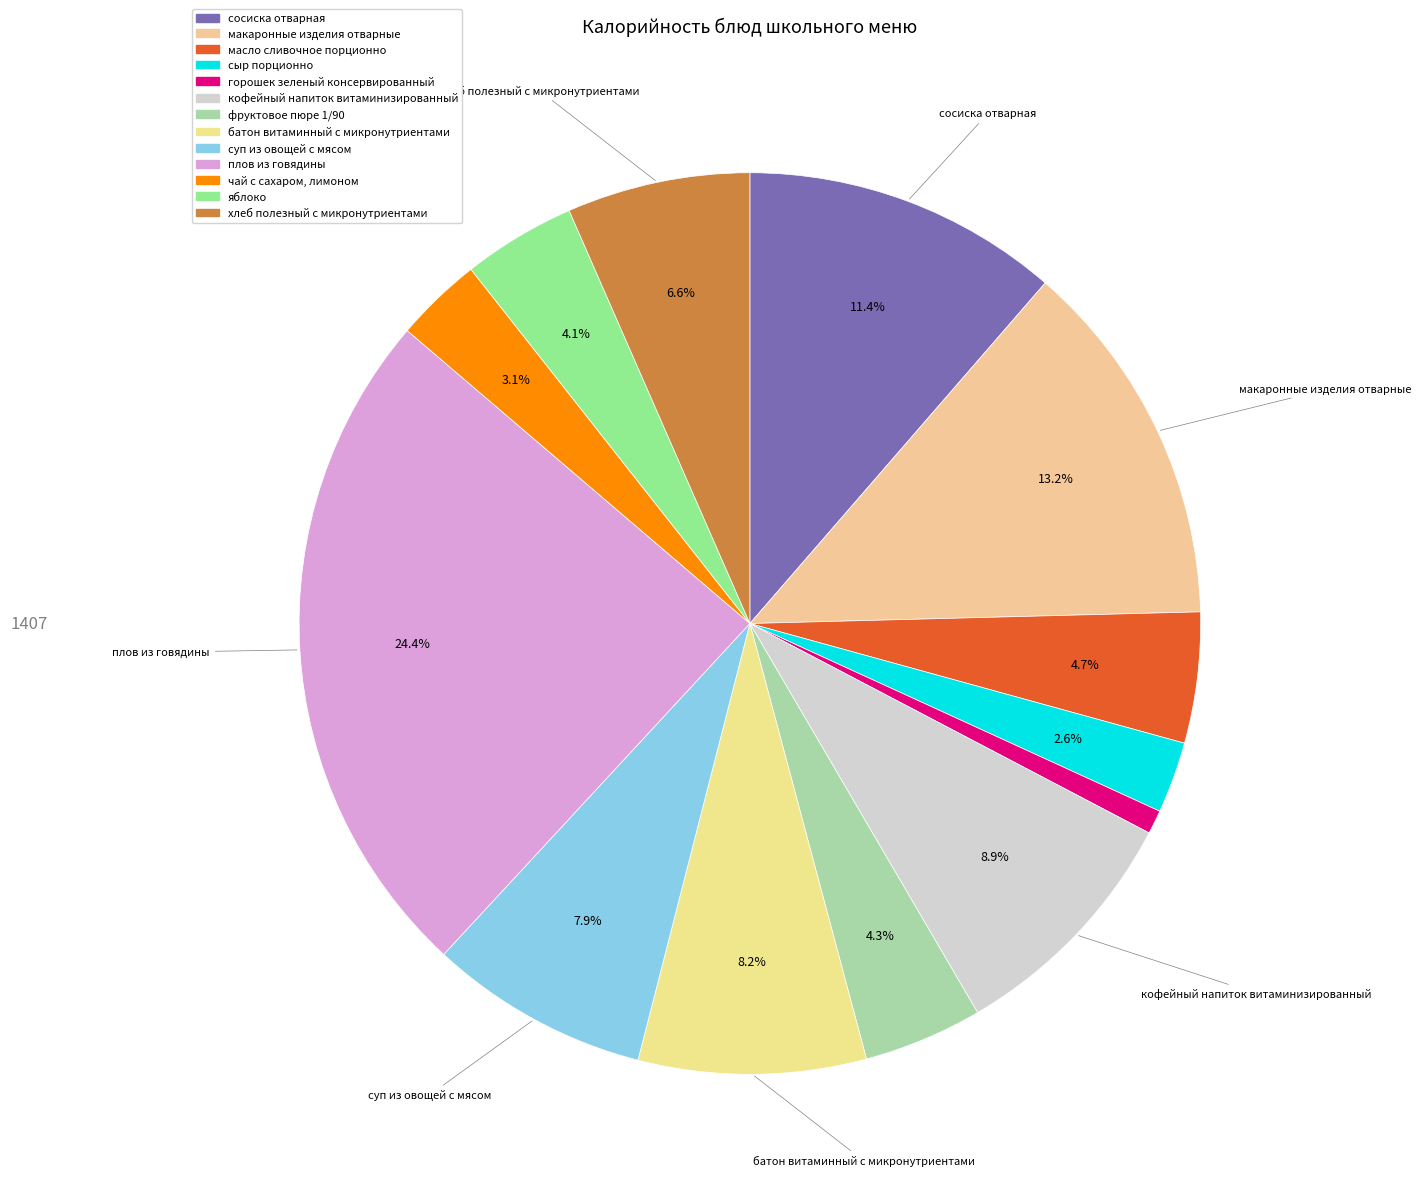

Does яблоко represent more than half of the total?

No